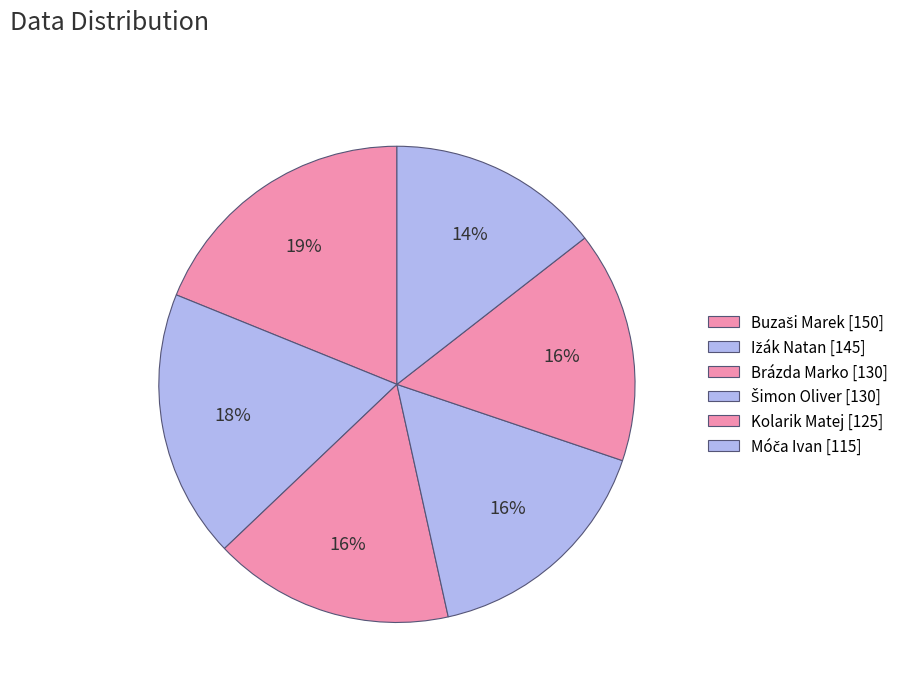

What is the smallest slice in the pie chart?

Móča Ivan